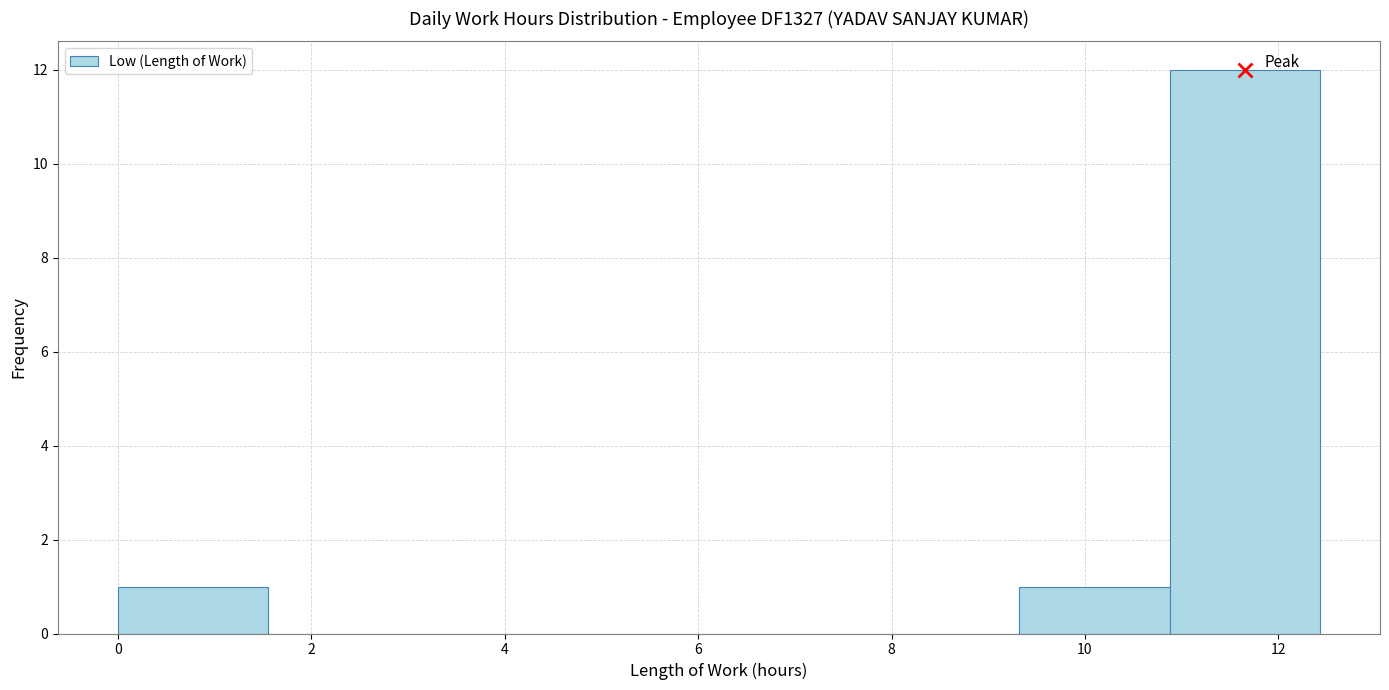

Reading left to right, list every bar in this chart as the range it spans on the x-axis followed by its height. Neither the bar edges nor the heights are printed on the chart, so give them approximately, as read against the axes.

0.0 to 1.6: 1
1.6 to 3.2: 0
3.2 to 4.6: 0
4.6 to 6.2: 0
6.2 to 7.8: 0
7.8 to 9.4: 0
9.4 to 10.8: 1
10.8 to 12.4: 12